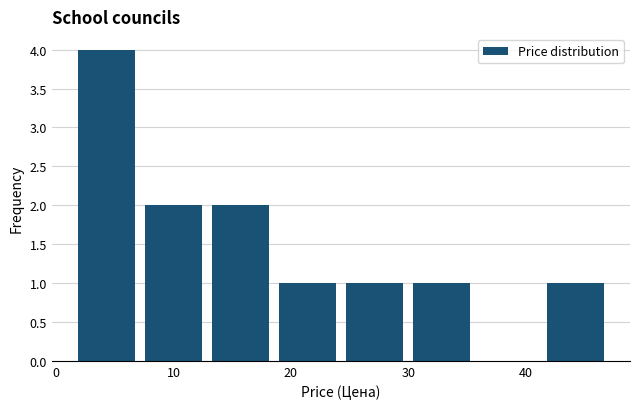

What is the height of the bar covering 41 to 47 on the x-axis? Neither the bar edges nor the heights are printed on the chart, so give them approximately, as read against the axes.

1